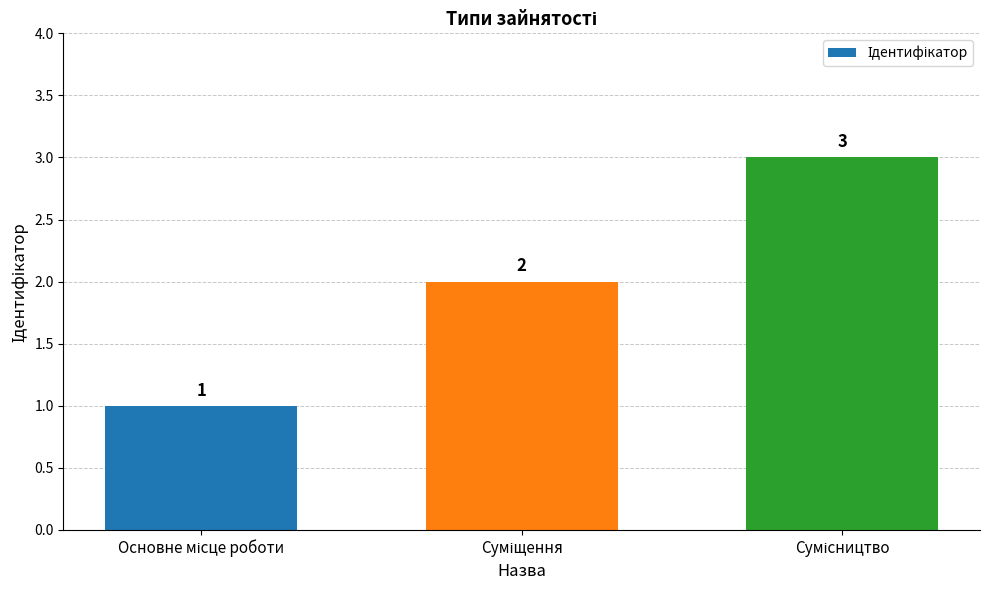

How many series are shown in this chart?

1